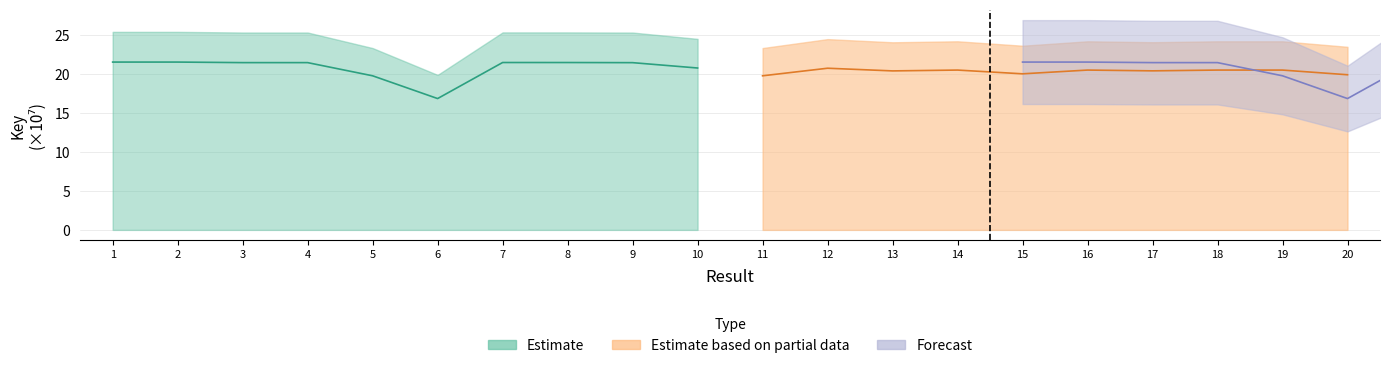

Does the chart have visible grid lines?

Yes